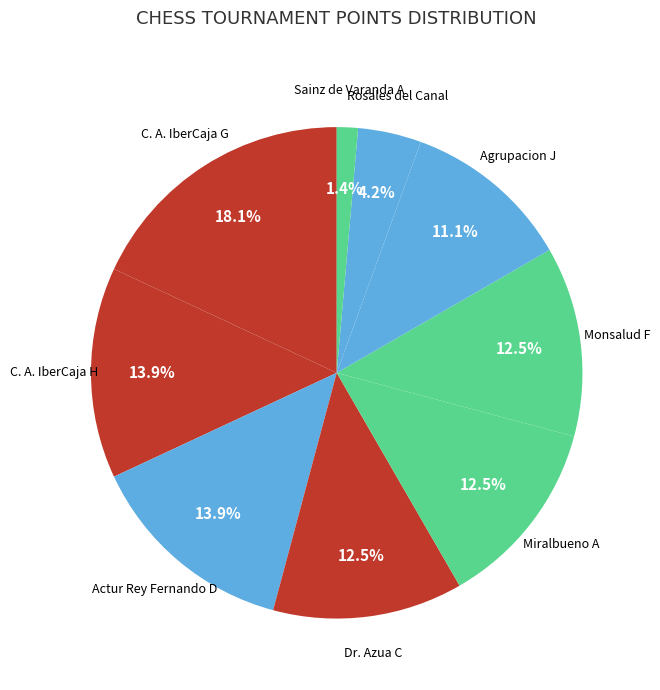

Does any single category account for the majority?

No